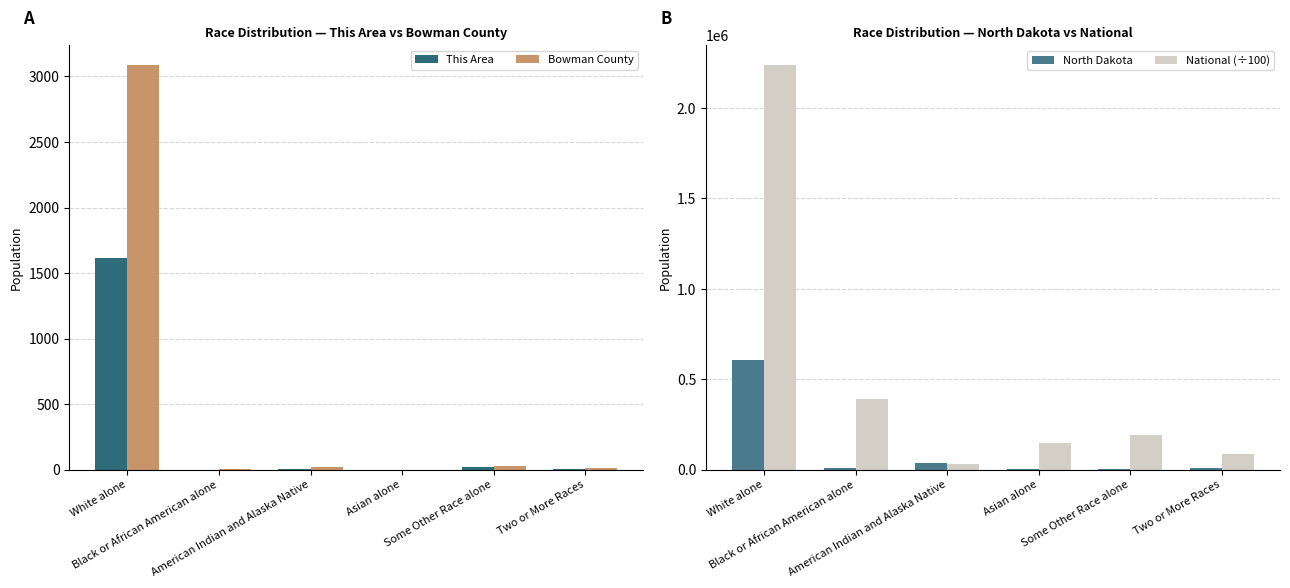

What are all the series names shown in the legend?

This Area, Bowman County, North Dakota, National (÷100)